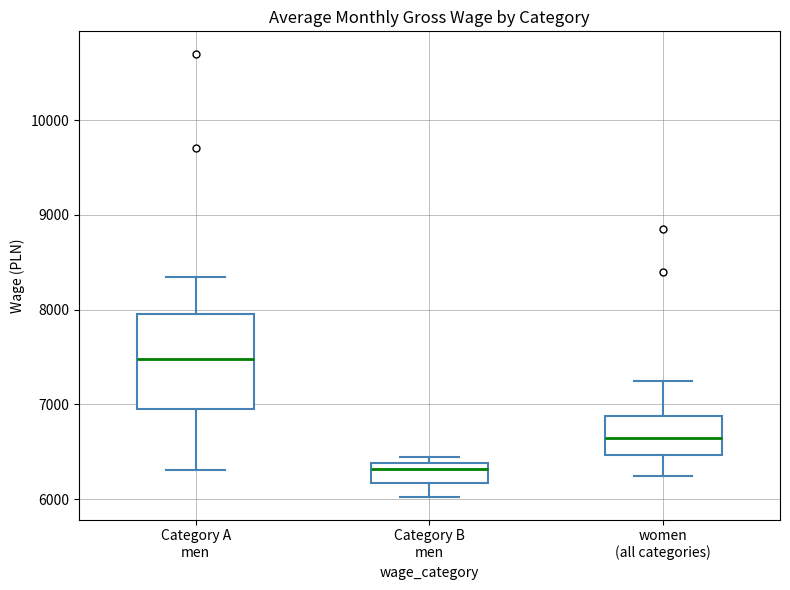

Reading left to right, read every box against the y-axis: the position of its median line, the range the box covers, and the ends of its whiskers. The values are not printed on the chart, so give them approximately, as read against the axis.

Category A men: median 7500, box 6900 to 8000, whiskers 6300 to 8300
Category B men: median 6300, box 6200 to 6400, whiskers 6000 to 6400 (just above the box's upper edge)
women (all categories): median 6600, box 6500 to 6900, whiskers 6200 to 7200